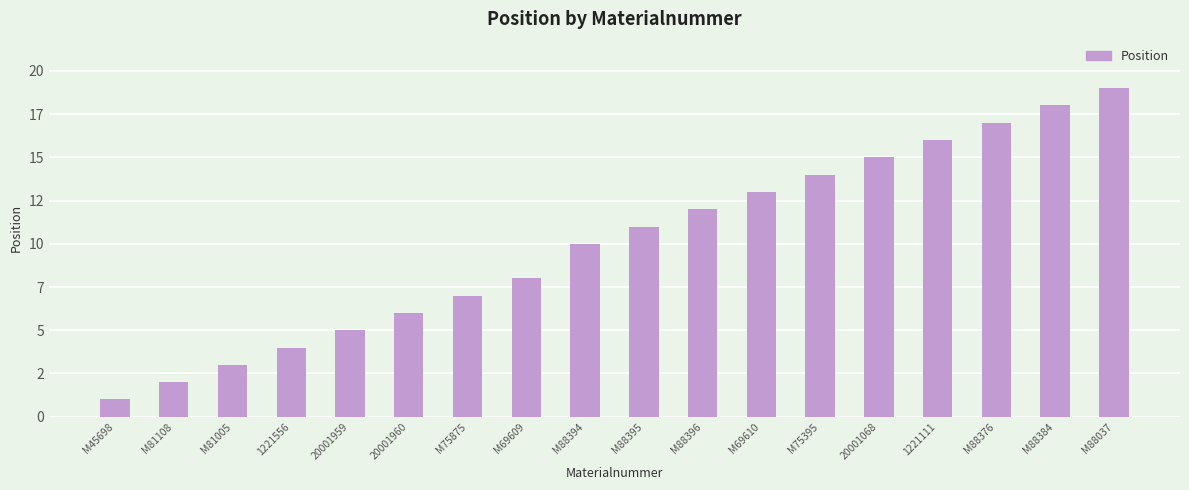

What is the minimum value shown in the chart?

1